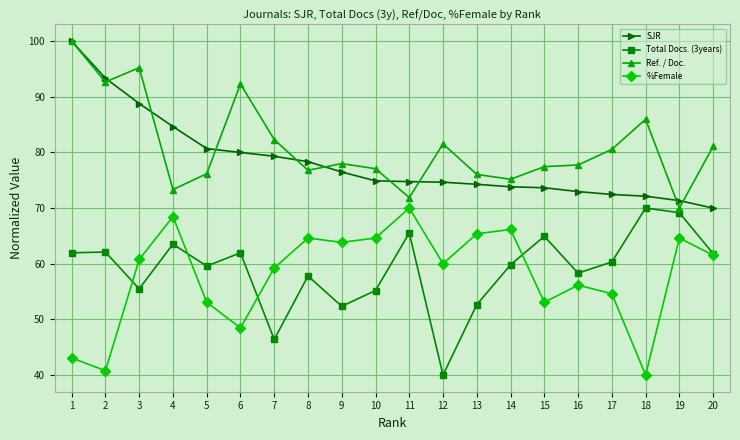

What is the value of the Total Docs. (3years) point at the 13th from the left?

52.7